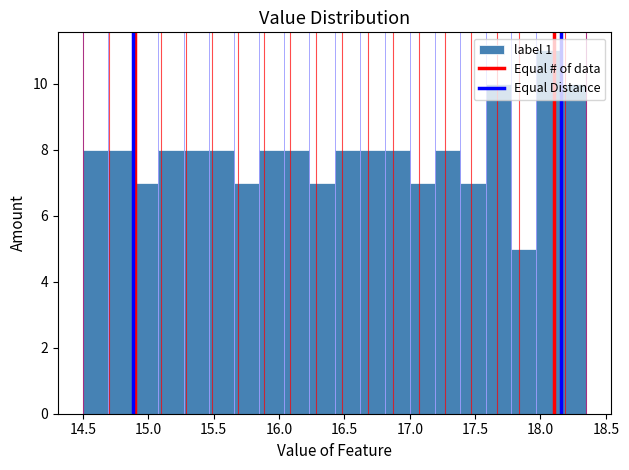

Around what value on the x-axis is the tallest bar? Give the approximate position of its centre, as read against the axis.

18.05